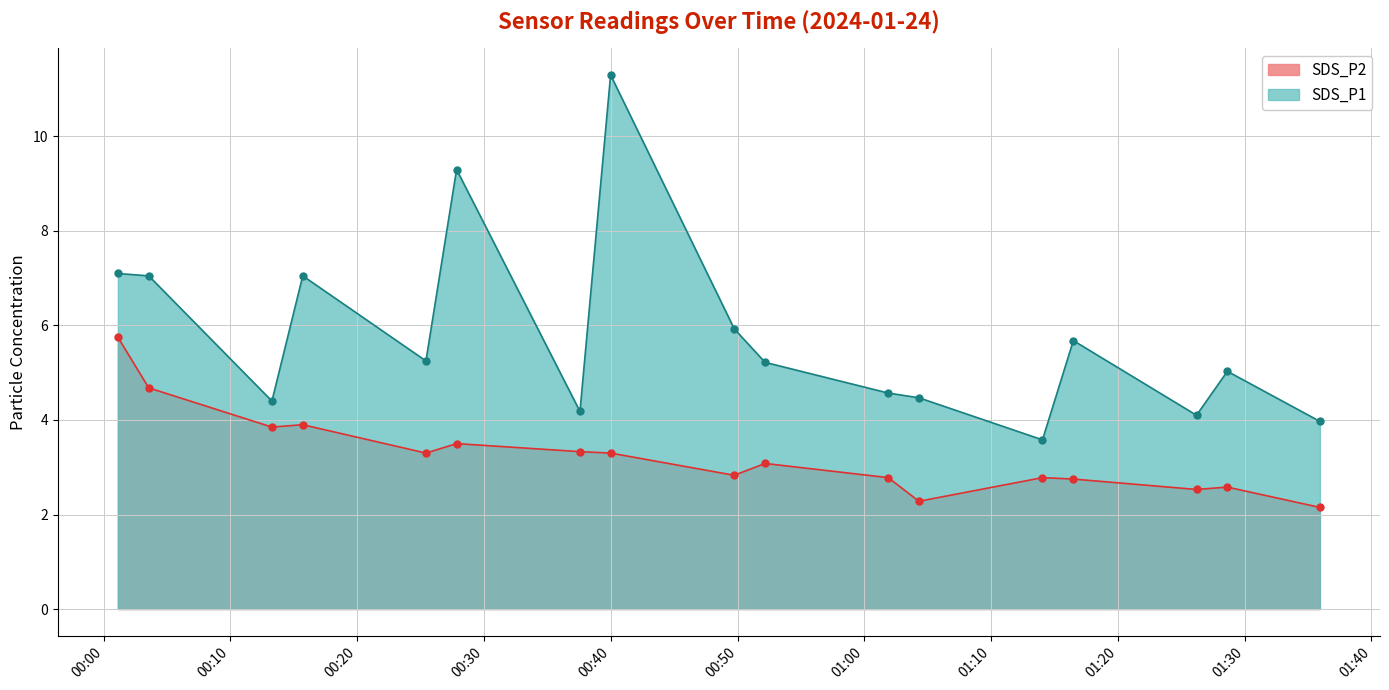

Reading left to right, list all the values displayed in this chart.

SDS_P1: 2024/01/24 00:01:07=7.1	2024/01/24 00:13:16=4.4	2024/01/24 00:25:25=5.2	2024/01/24 00:37:34=4.2	2024/01/24 00:49:44=5.9	2024/01/24 01:01:53=4.6	2024/01/24 01:14:03=3.6	2024/01/24 01:26:12=4.1	2024/01/24 01:35:56=4.0	2024/01/24 00:03:33=7.0	2024/01/24 00:15:42=7.0	2024/01/24 00:27:50=9.3	2024/01/24 00:39:59=11.3	2024/01/24 00:52:10=5.2	2024/01/24 01:04:18=4.5	2024/01/24 01:16:29=5.7	2024/01/24 01:28:38=5.0
SDS_P2: 2024/01/24 00:01:07=5.8	2024/01/24 00:13:16=3.9	2024/01/24 00:25:25=3.3	2024/01/24 00:37:34=3.3	2024/01/24 00:49:44=2.8	2024/01/24 01:01:53=2.8	2024/01/24 01:14:03=2.8	2024/01/24 01:26:12=2.5	2024/01/24 01:35:56=2.1	2024/01/24 00:03:33=4.7	2024/01/24 00:15:42=3.9	2024/01/24 00:27:50=3.5	2024/01/24 00:39:59=3.3	2024/01/24 00:52:10=3.1	2024/01/24 01:04:18=2.3	2024/01/24 01:16:29=2.8	2024/01/24 01:28:38=2.6